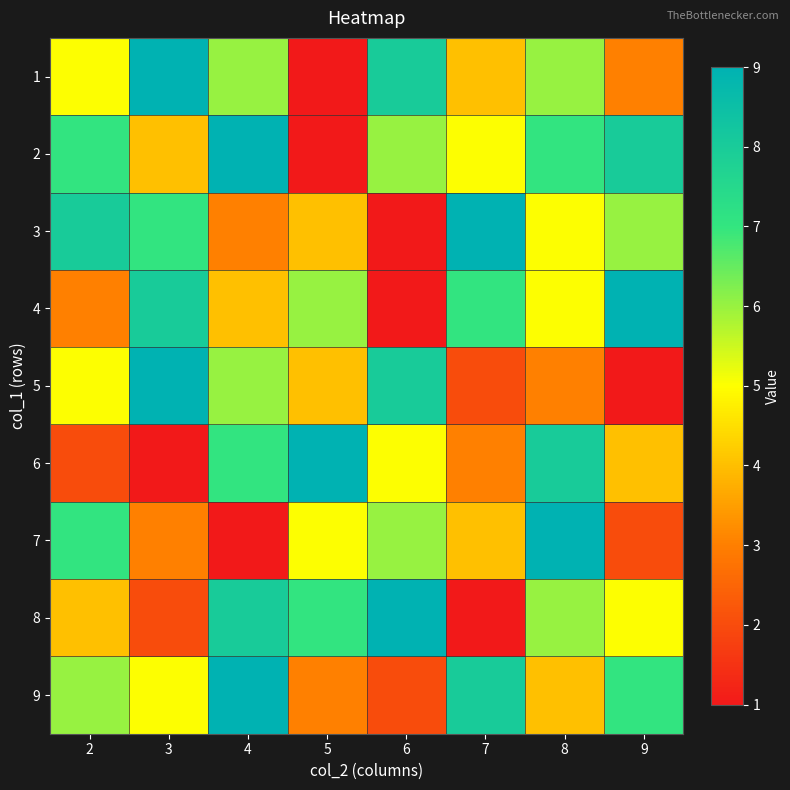

How many series are shown in this chart?

9